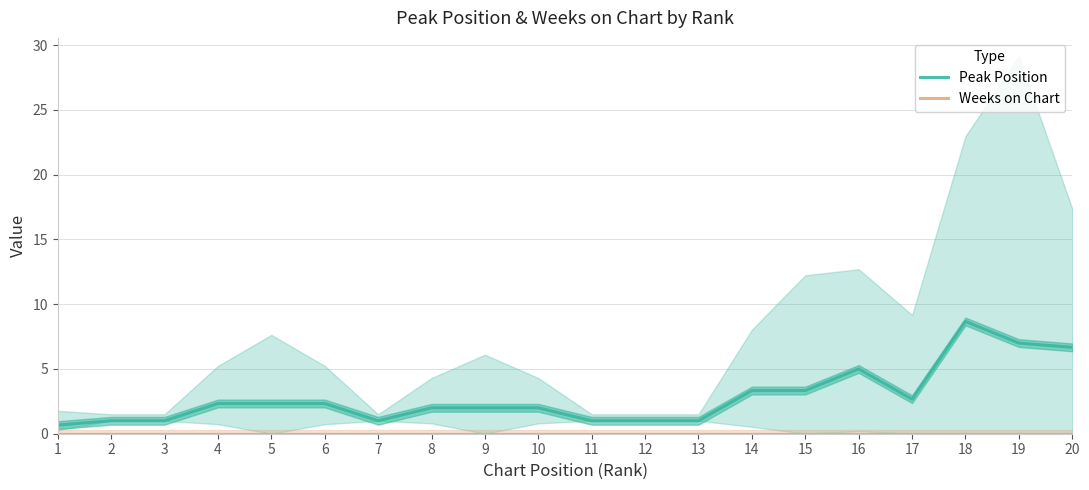

Is the value of Peak Position at 11 greater than the value of Weeks on Chart at 15?

Yes